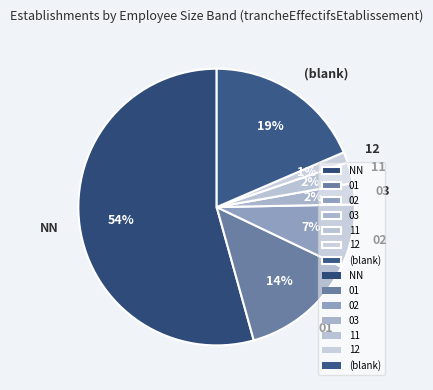

Combined, do 12 and NN account for over 50%?

Yes